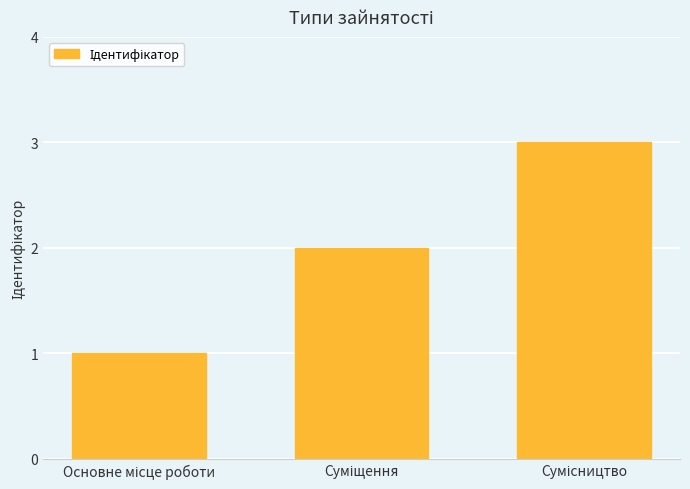

What is the maximum value shown in the chart?

3